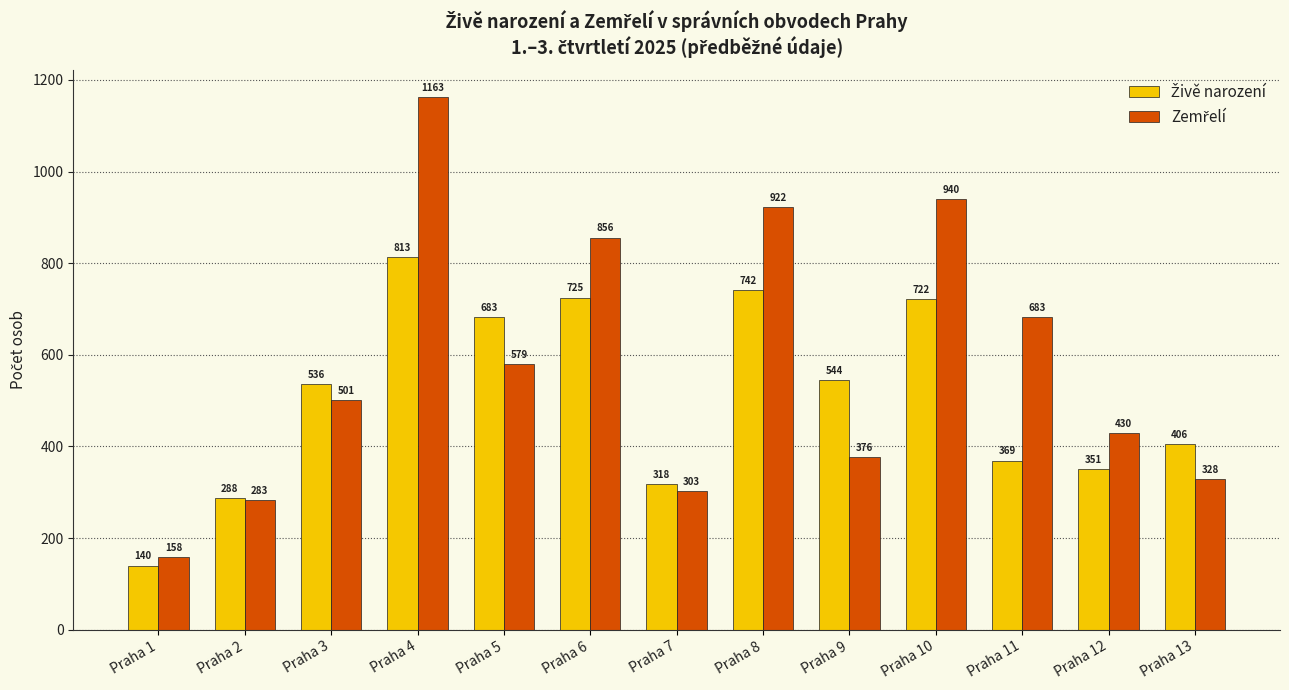

What is the spread (max minus min) of values at Praha 8?

180